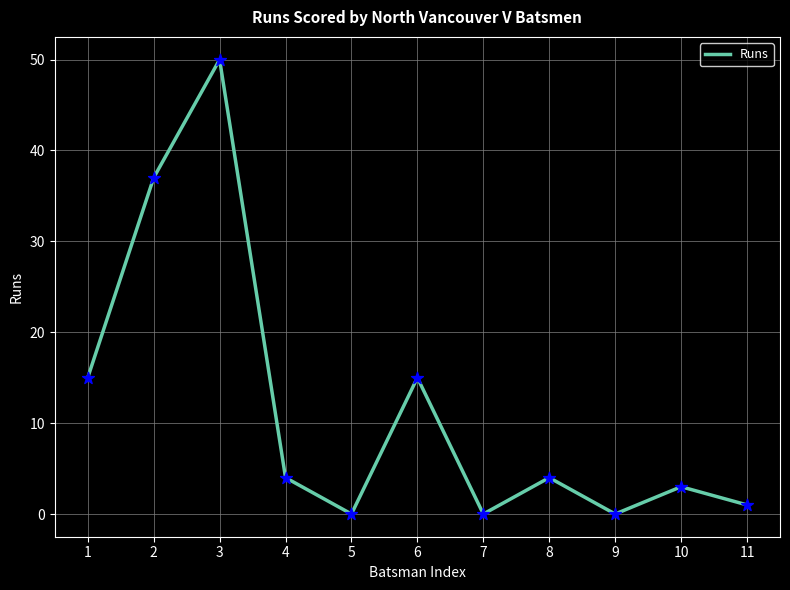

What is the ratio of the value at 10 to the value at 1?

0.2